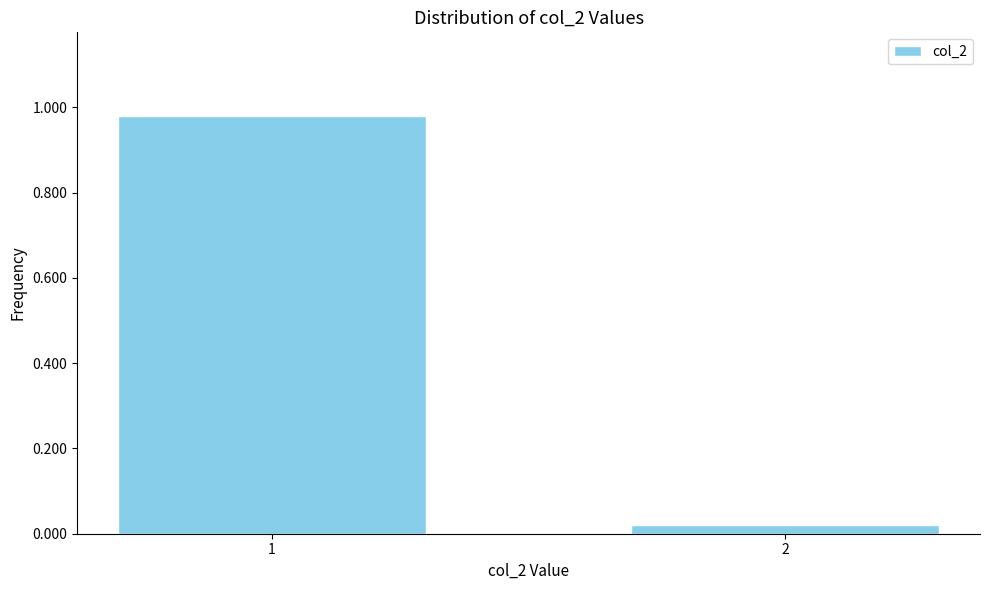

Rank the categories by value from lowest to highest.

2, 1